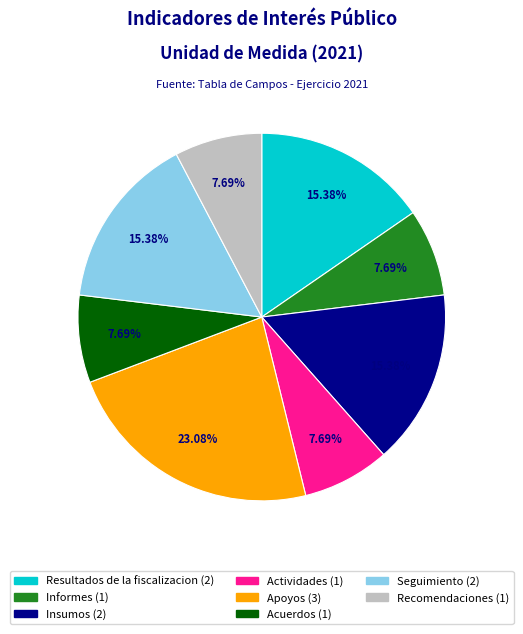

Is there a majority slice in this chart?

No